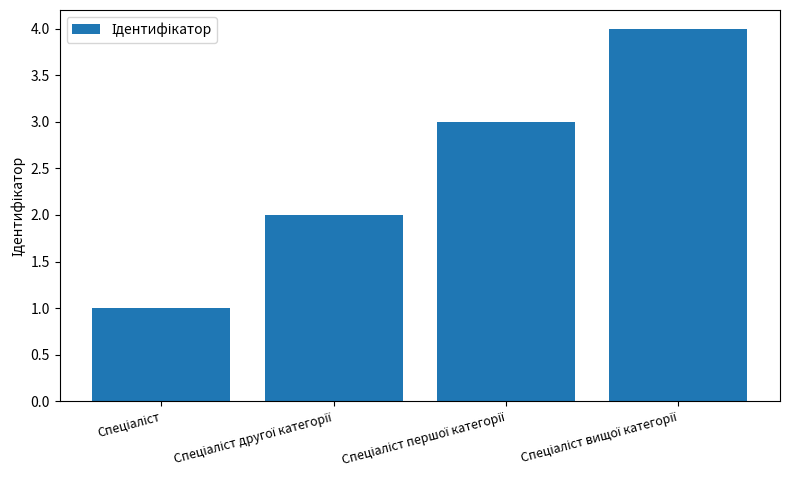

What is the difference between the maximum and minimum values?

3